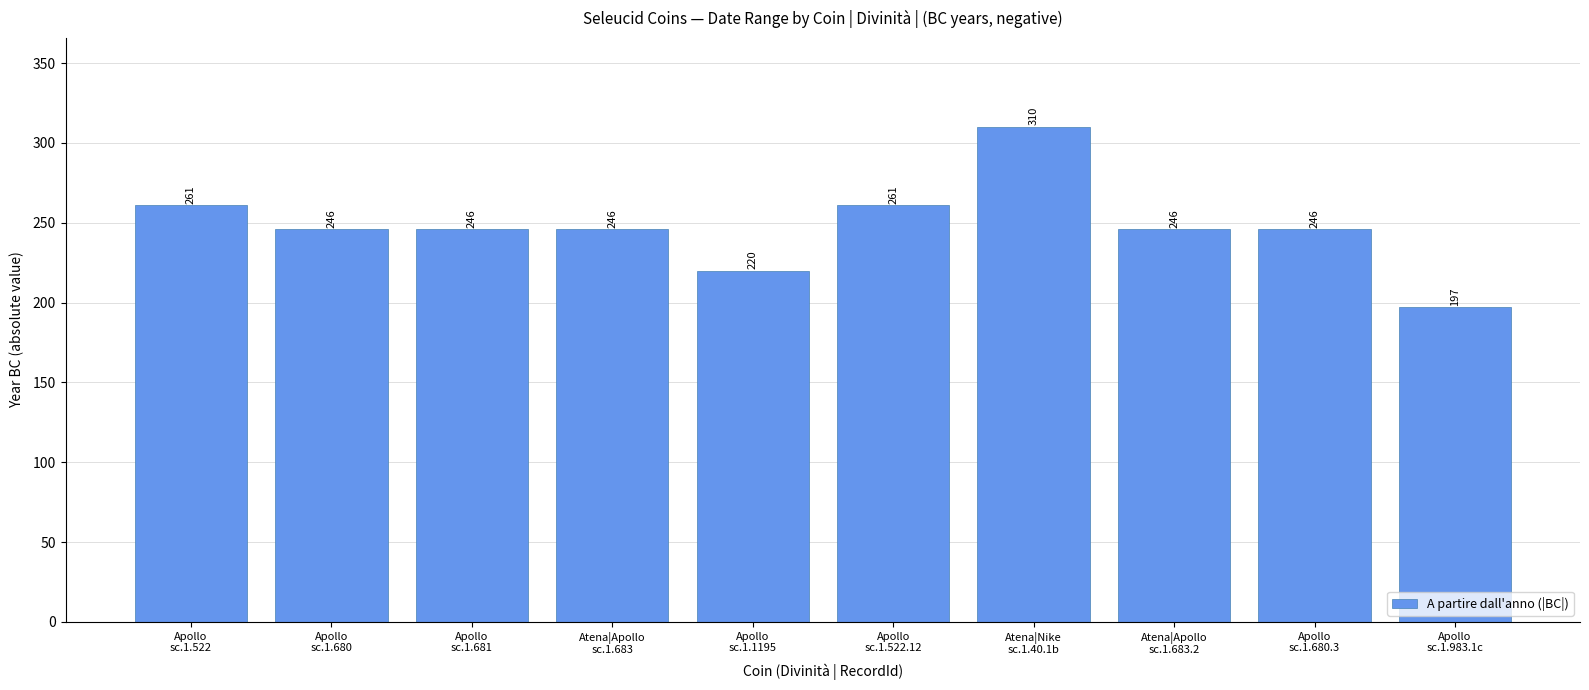

What is the value of the 10th bar from the left?

197